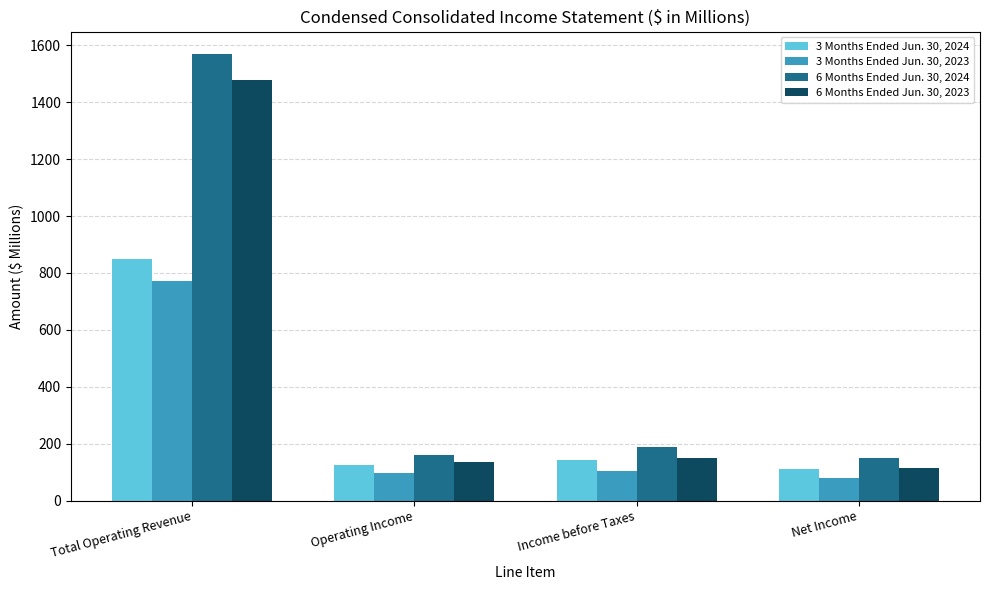

True or false: 3 Months Ended Jun. 30, 2023 has a value of 104.3 at Income before Taxes.

True